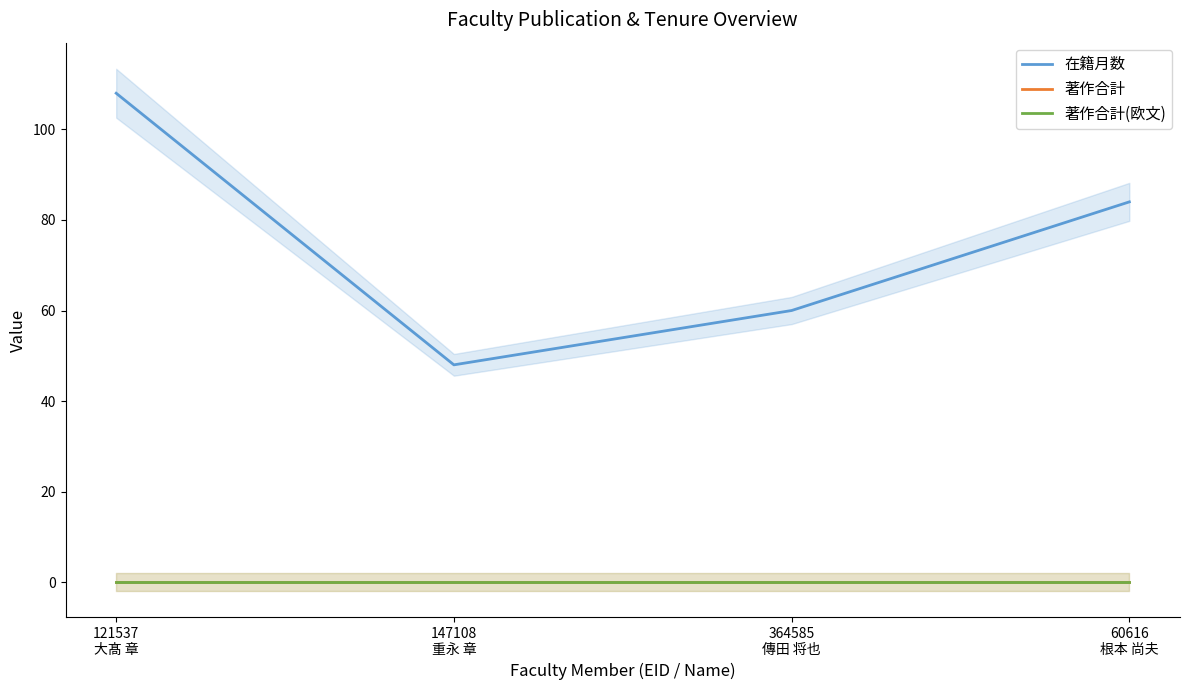

True or false: 著作合計(欧文) has more than 2 interior local peaks.

False